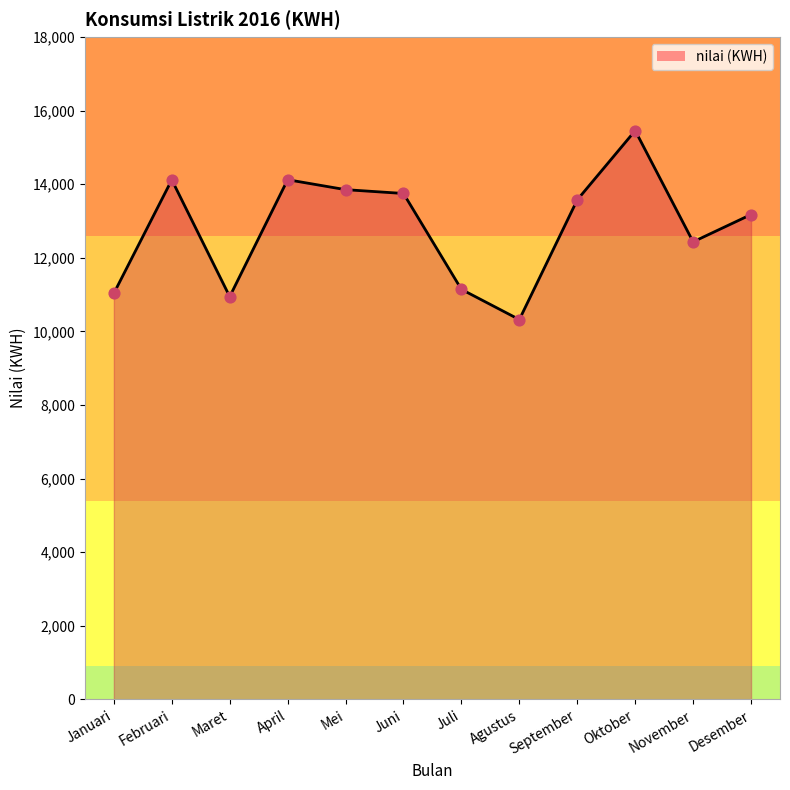

Which has a higher value, Maret or Desember?

Desember